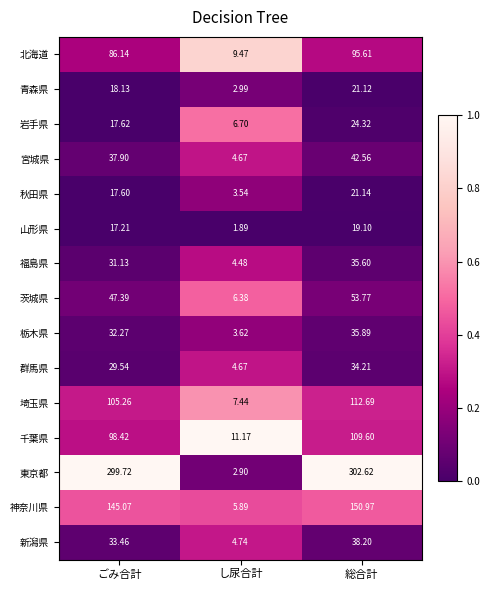

Between ごみ合計 and 総合計, which series saw the biggest shift?

千葉県